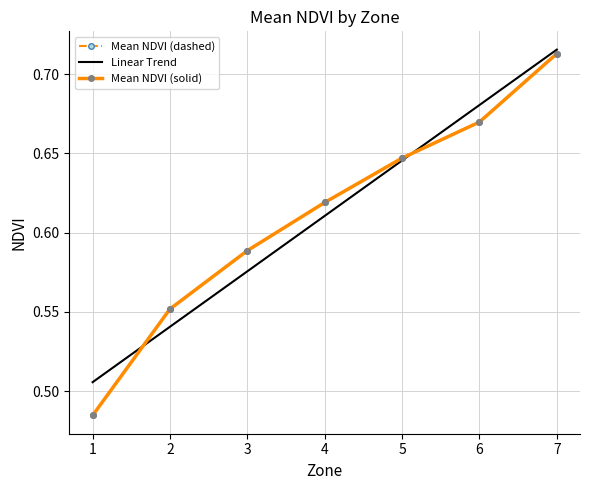

At which category does the chart reach its minimum across all series?

1